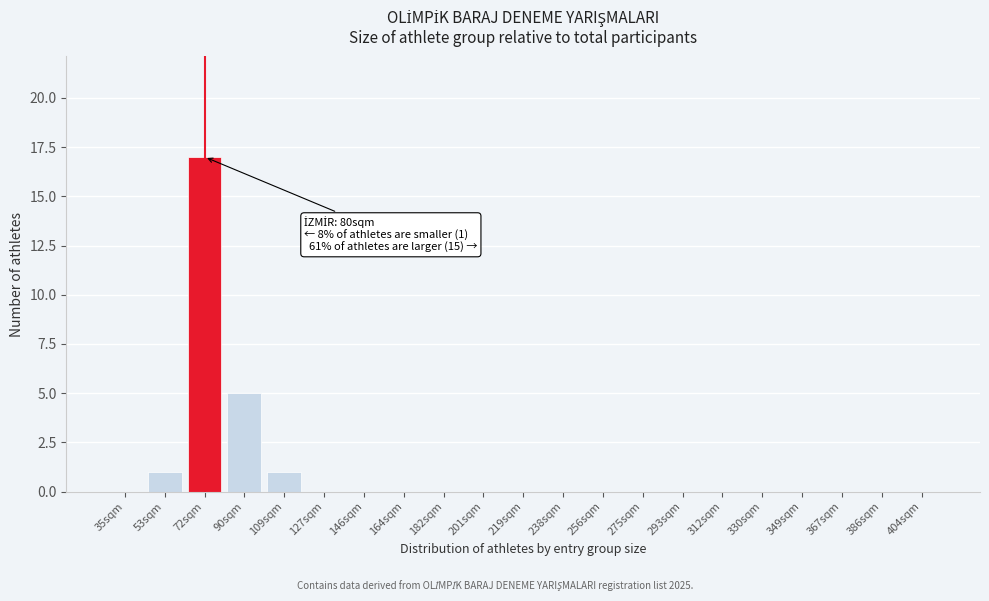

Reading left to right, list all the values displayed in this chart.

35sqm=0	53sqm=1	72sqm=17	90sqm=5	109sqm=1	127sqm=0	146sqm=0	164sqm=0	182sqm=0	201sqm=0	219sqm=0	238sqm=0	256sqm=0	275sqm=0	293sqm=0	312sqm=0	330sqm=0	349sqm=0	367sqm=0	386sqm=0	404sqm=0